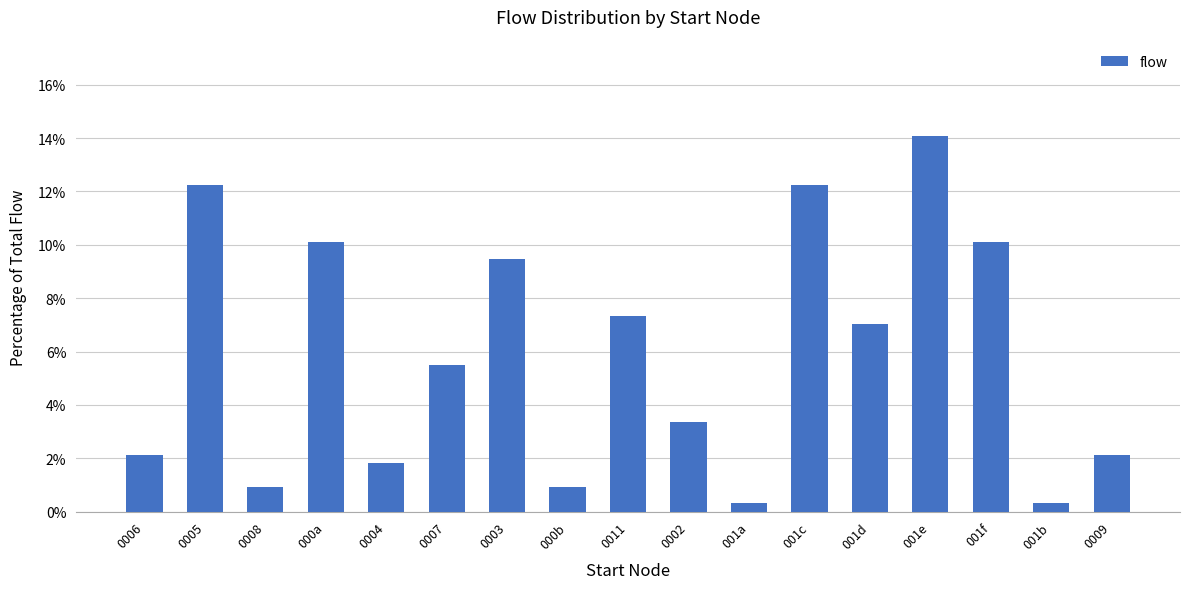

At which category does the chart reach its peak across all series?

001e